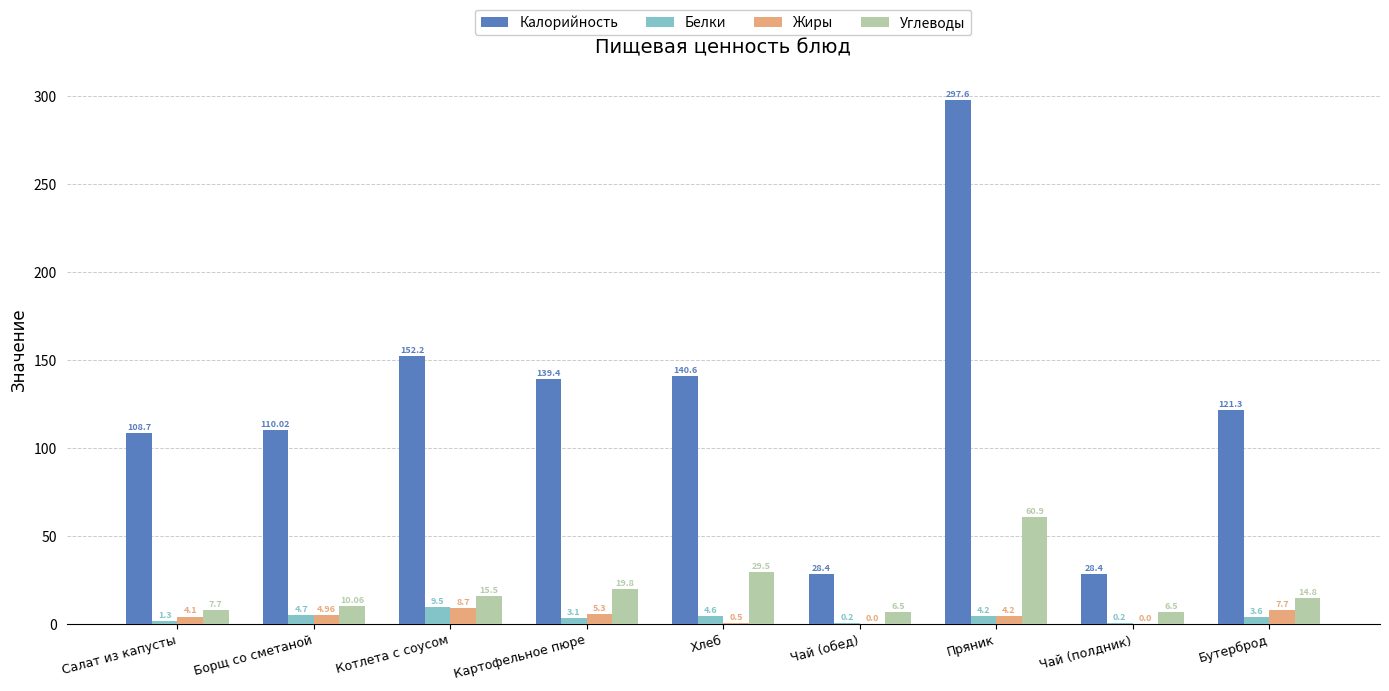

Is the value of Калорийность at Хлеб greater than the value of Белки at Пряник?

Yes